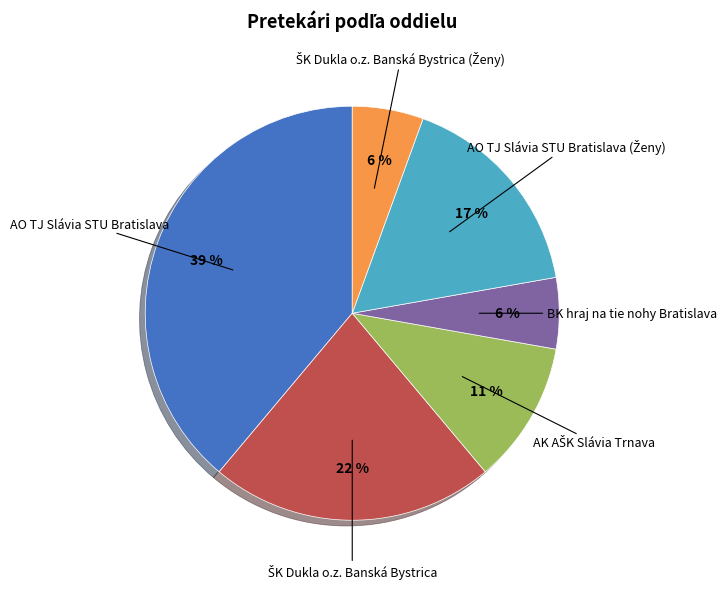

What percentage is the BK hraj na tie nohy Bratislava slice, to the nearest percent?

6%